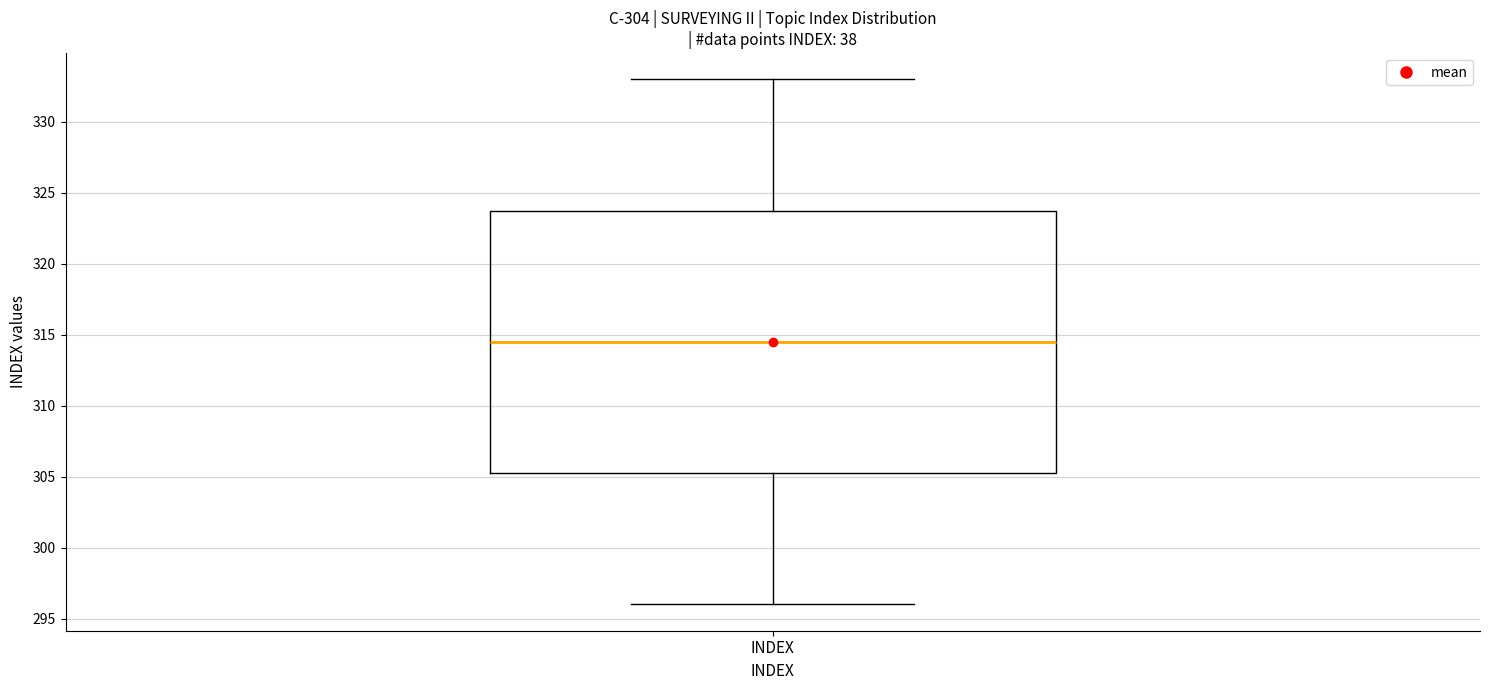

Transcribe this box plot: give where the median line is, the range the box spans, and where the two whiskers end, as read against the y-axis. The values are not printed on the chart, so give them approximately, as read against the axis.

median 314.5, box 305.5 to 324.0, whiskers 296.0 to 333.0